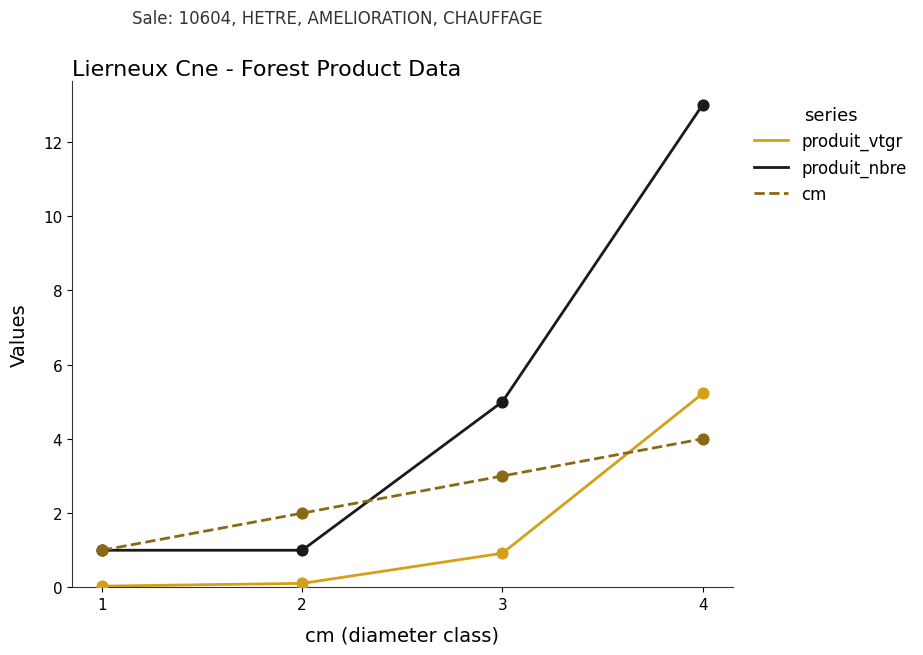

What are all the series names shown in the legend?

produit_vtgr, produit_nbre, cm